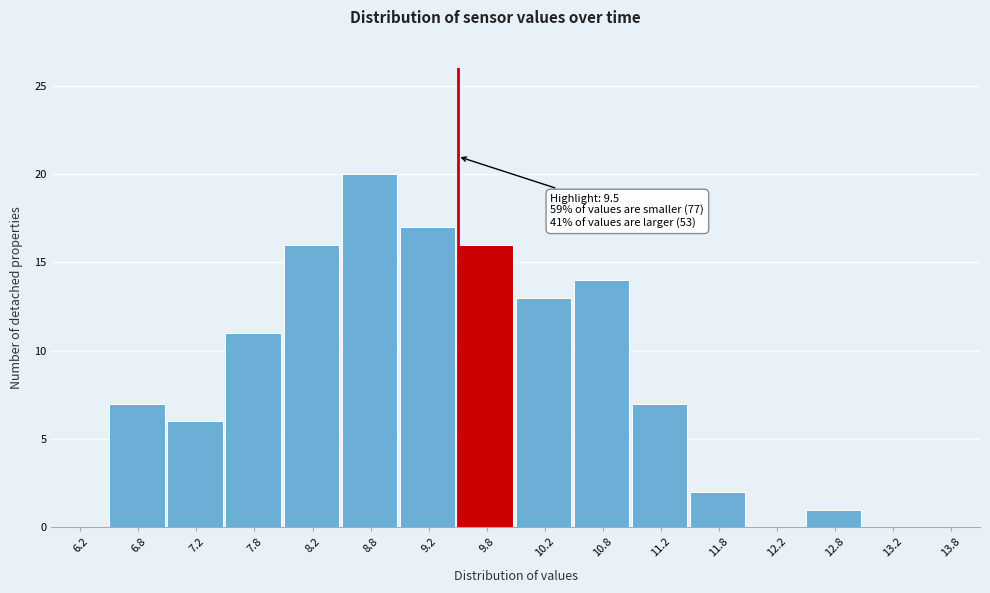

Which range on the x-axis has the tallest bar?

8.5 to 9.0